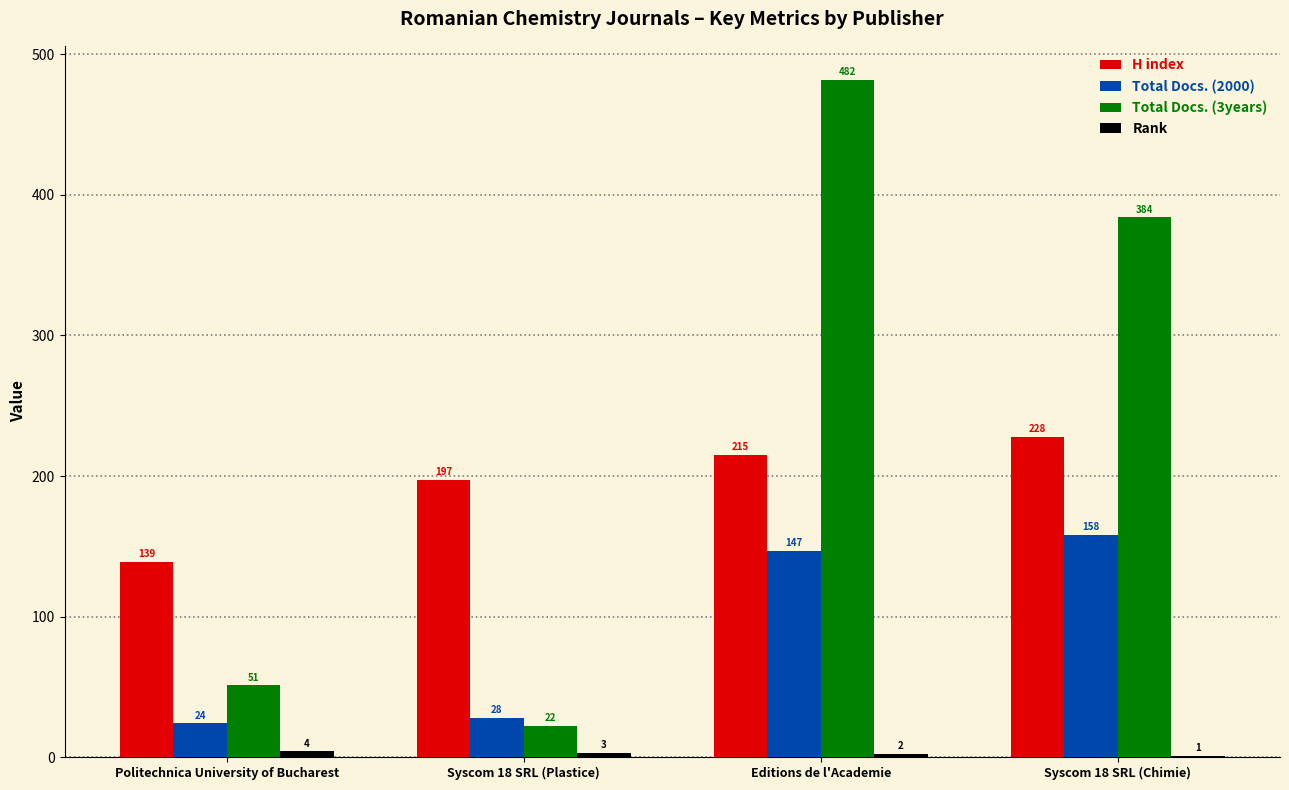

The Total Docs. (3years) series shows 51 at Politechnica University of Bucharest. True or false?

True